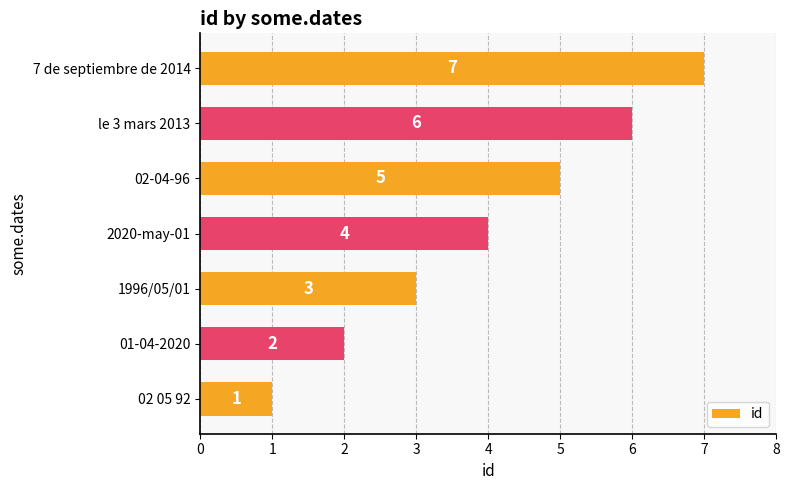

Rank the categories by value from highest to lowest.

7 de septiembre de 2014, le 3 mars 2013, 02-04-96, 2020-may-01, 1996/05/01, 01-04-2020, 02 05 92